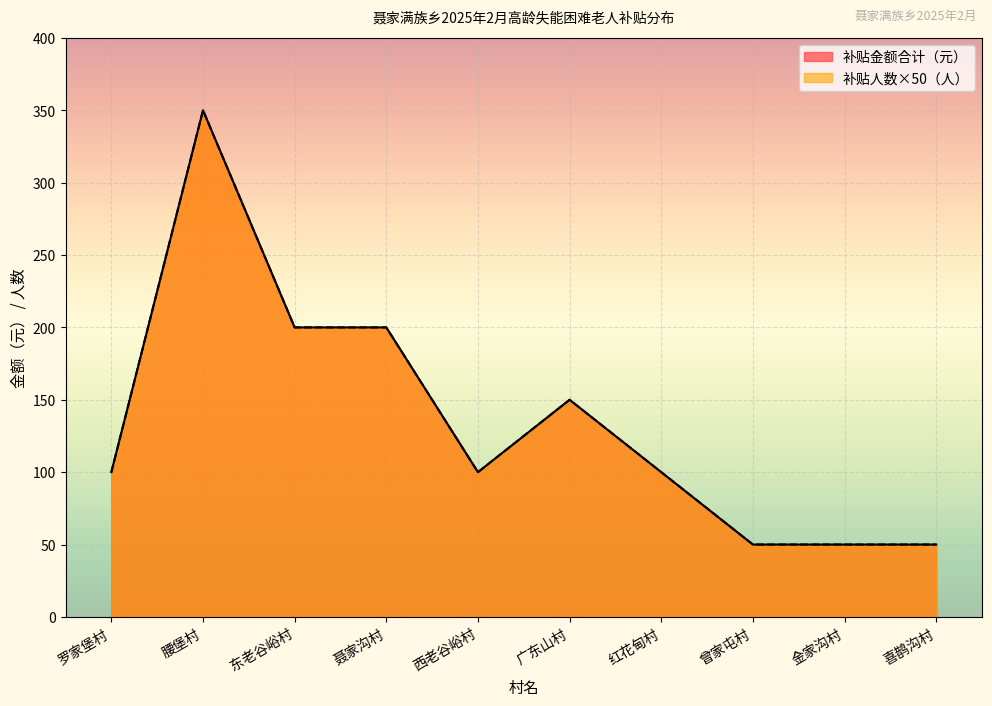

Read the 补贴人数 value at 喜鹊沟村, to the nearest 50.

50